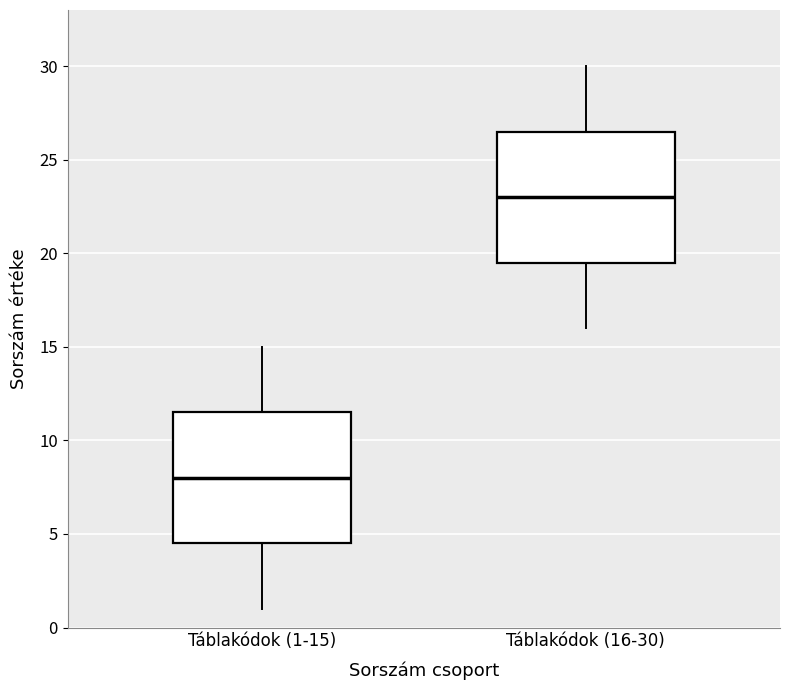

Where is the upper edge of the box for Táblakódok (16-30) on the y-axis? The values are not printed on the chart, so give them approximately, as read against the axis.

26.5